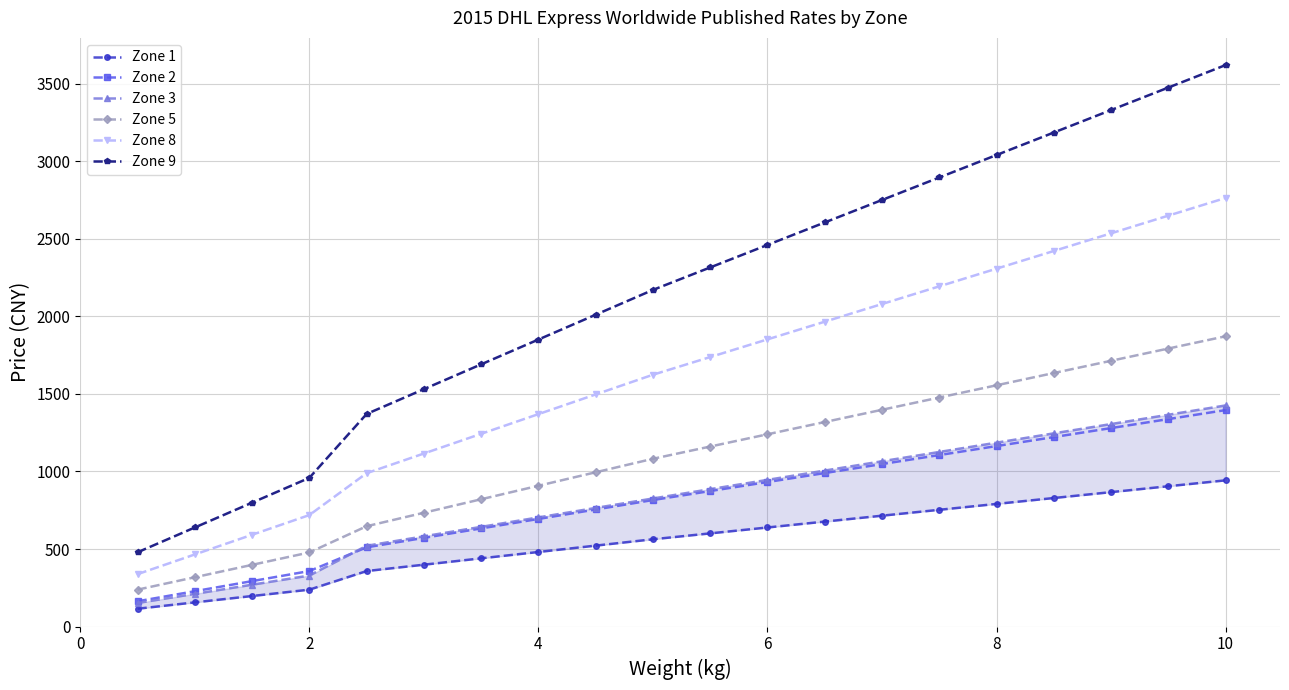

True or false: Zone 9 and Zone 2 cross at least once.

False